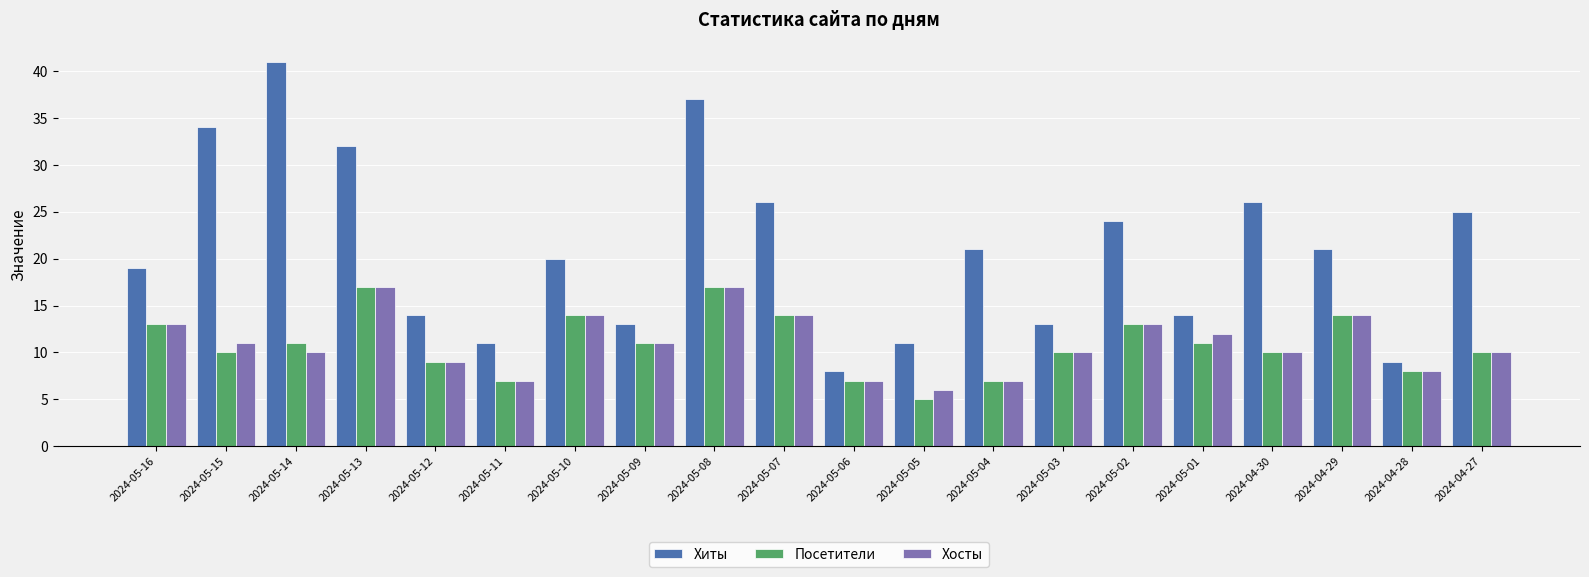

What is the label of the 2nd bar from the right?

2024-04-28